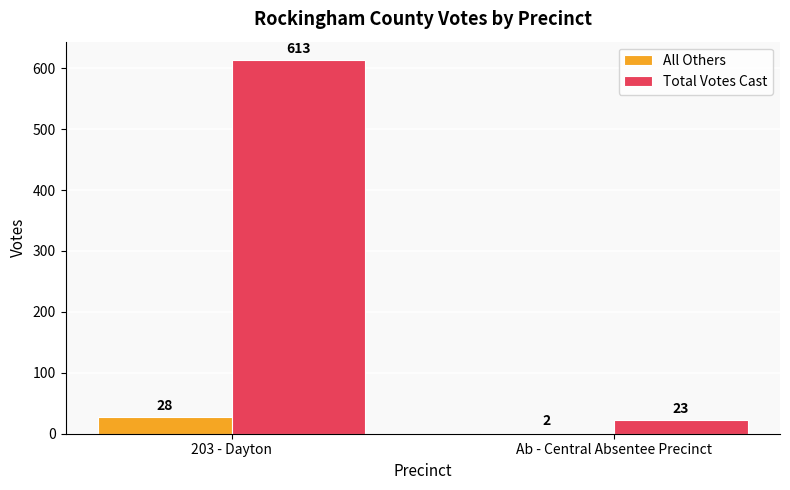

True or false: All Others has a value of 28 at 203 - Dayton.

True